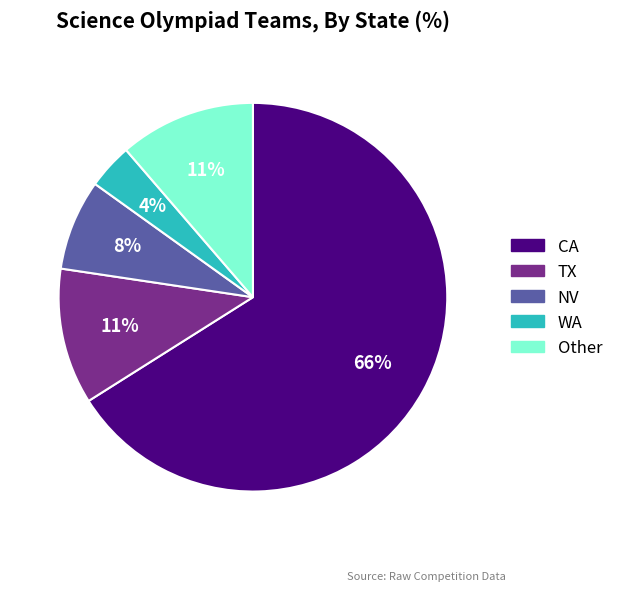

To the nearest percent, what portion does NV represent?

8%